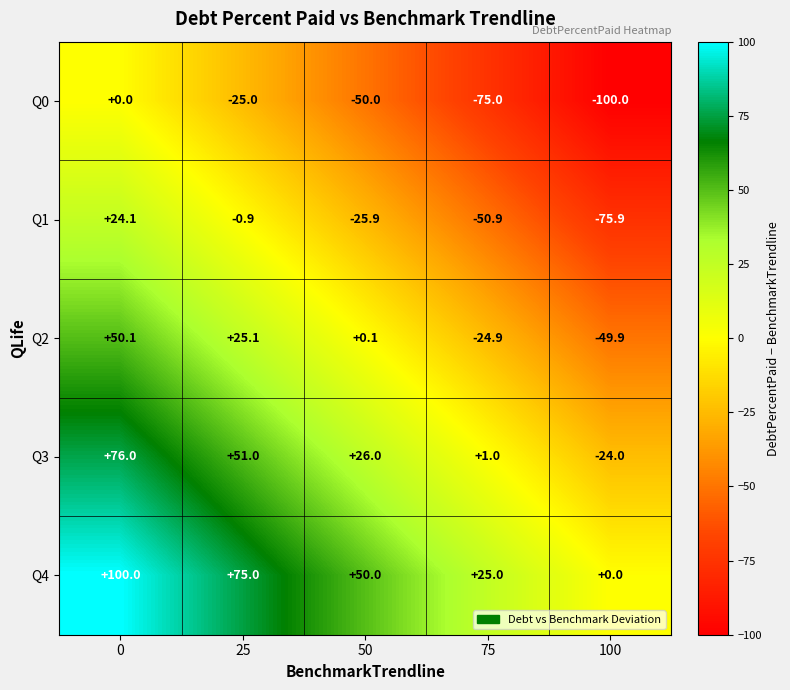

Is the value of Q1 at 50 greater than the value of Q0 at 0?

No